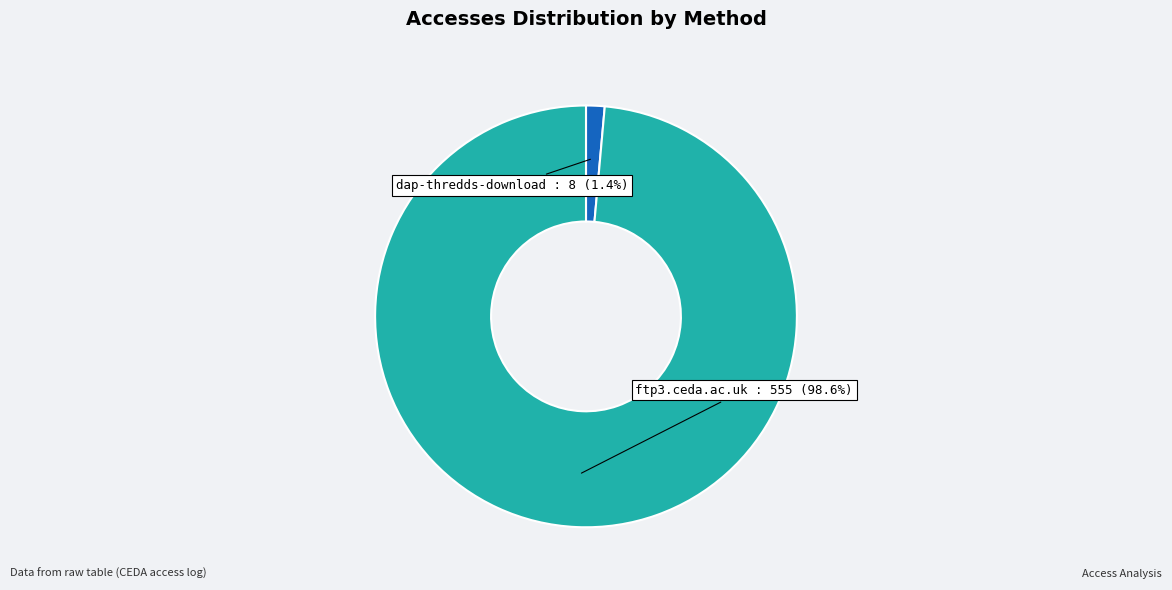

How many segments does this pie chart have?

2